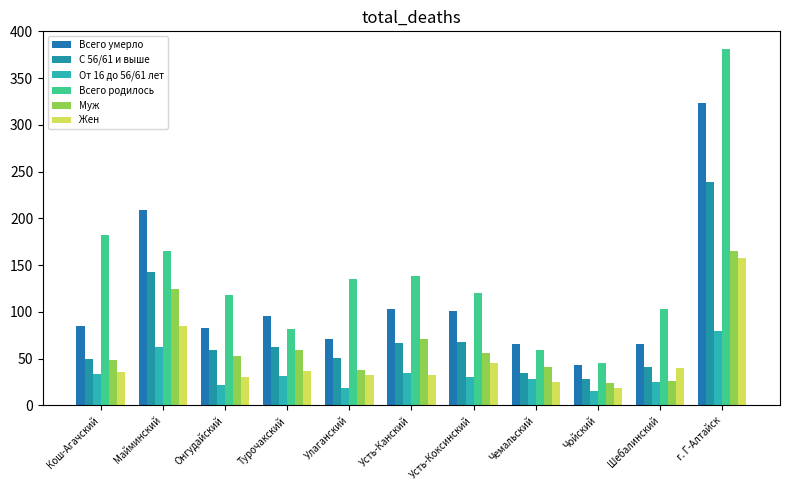

What are all the series names shown in the legend?

Всего умерло, С 56/61 и выше, От 16 до 56/61 лет, Всего родилось, Муж, Жен